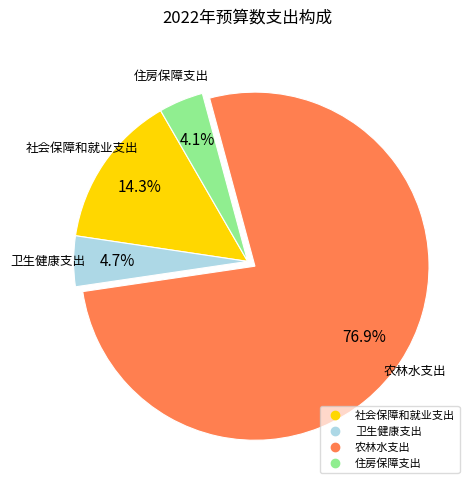

Approximately how many times larger is the value at 社会保障和就业支出 compared to 农林水支出?

0.2